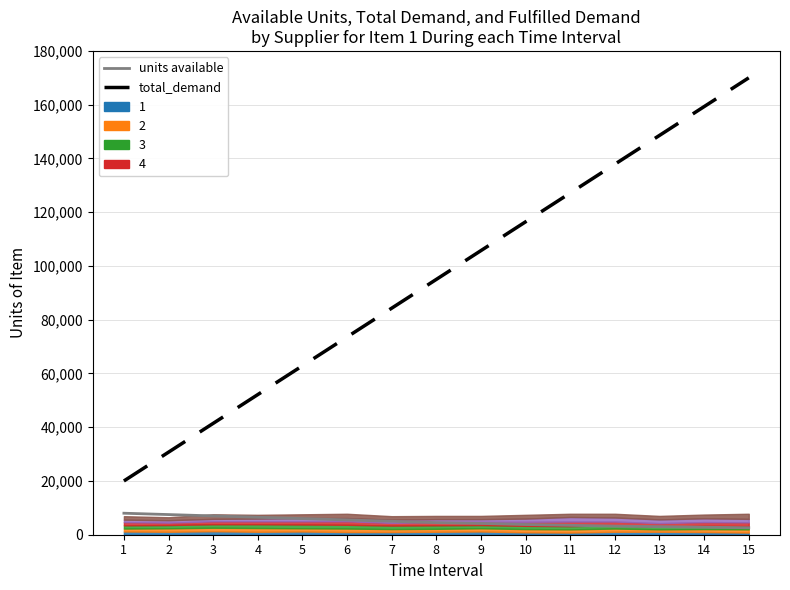

What is the spread (max minus min) of values at 7?

79285.7